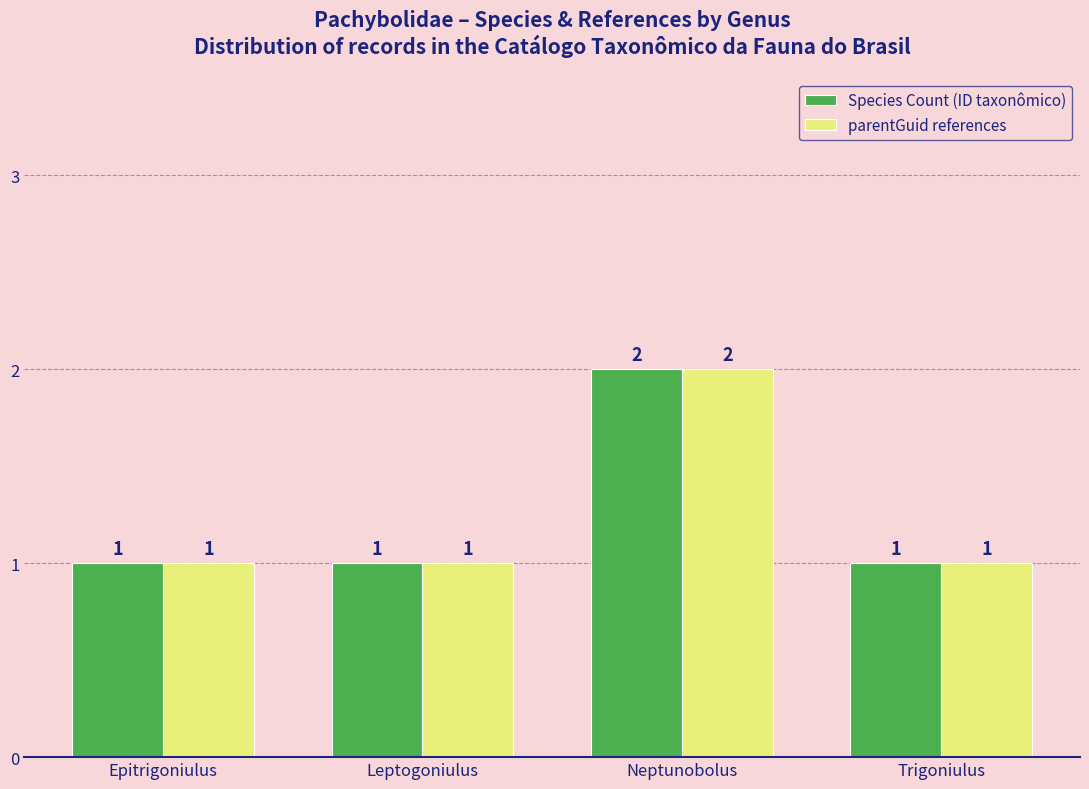

Reading left to right, extract all data points from this chart.

Species Count (ID taxonômico): 1	1	2	1
parentGuid references: 1	1	2	1